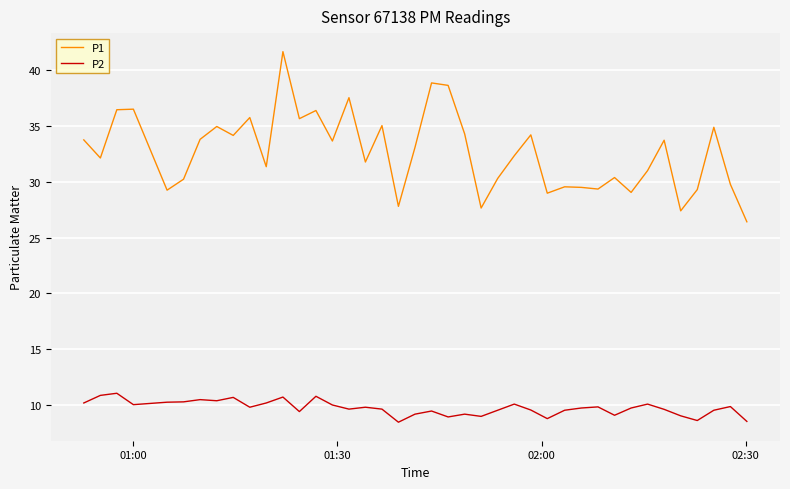

What is the difference between the maximum and minimum values in the P1 series?

15.2